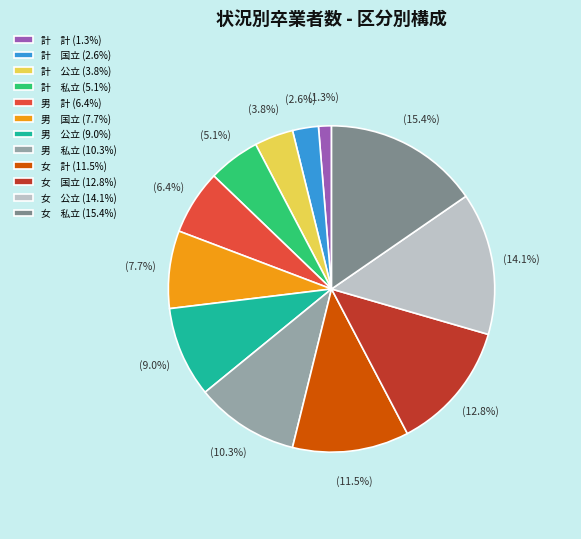

Does any single category account for the majority?

No